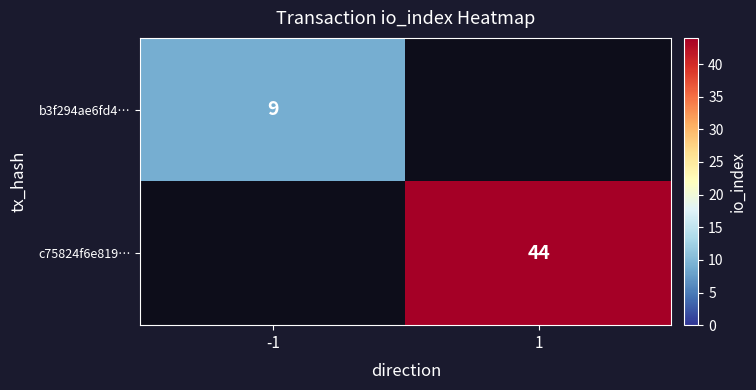

The value of b3f294ae6fd4… at -1 is 9. True or false?

True